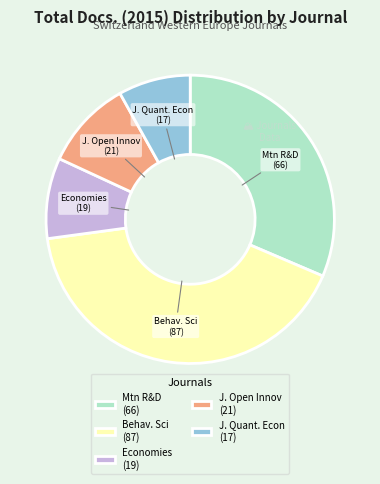

How many segments does this pie chart have?

5